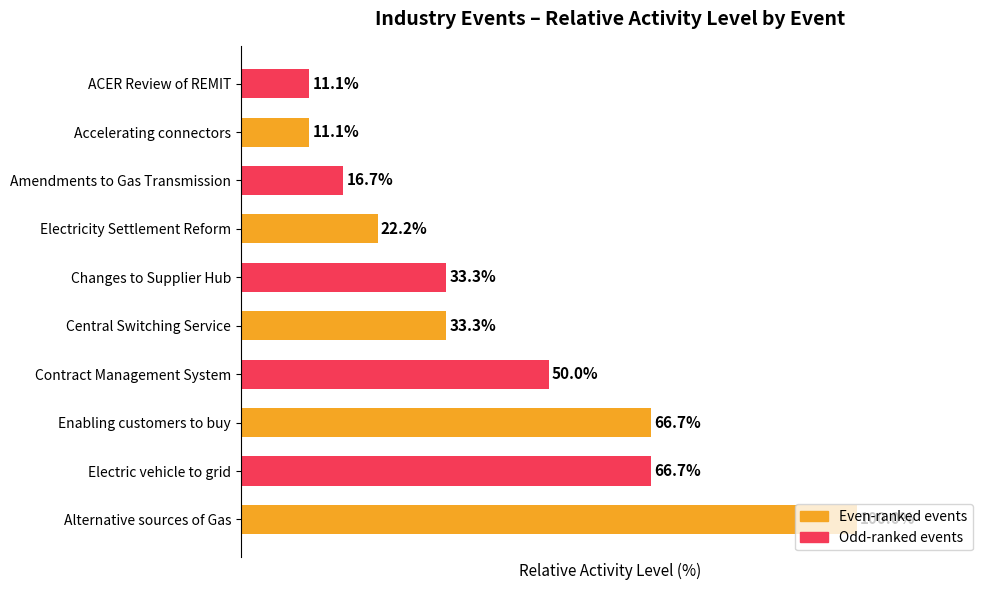

At which category does the chart reach its peak across all series?

Alternative sources of Gas